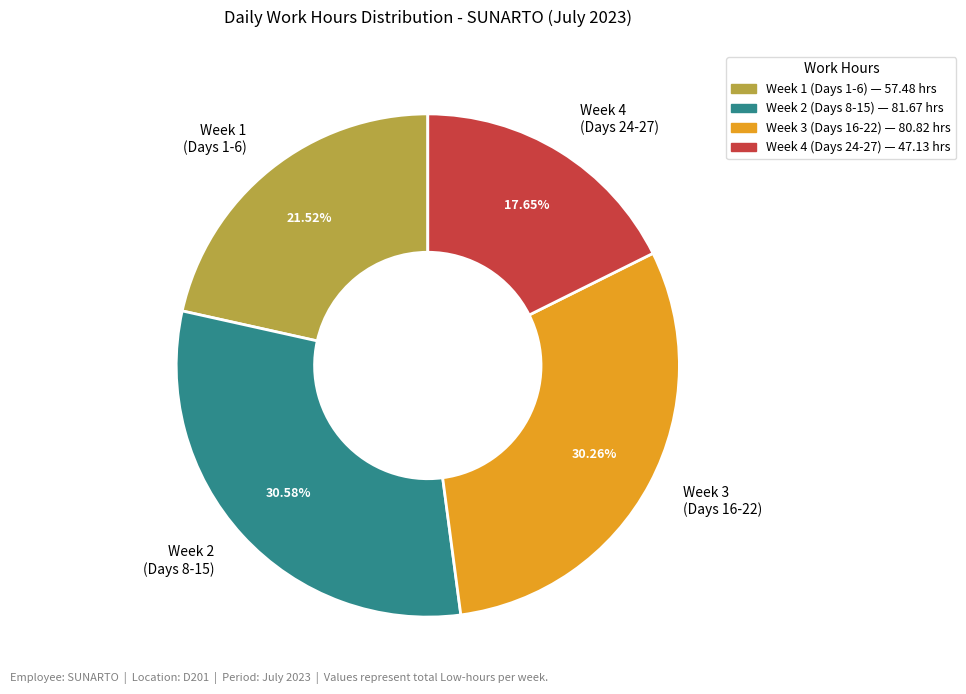

What is the smallest slice in the pie chart?

Week 4 (Days 24-27)